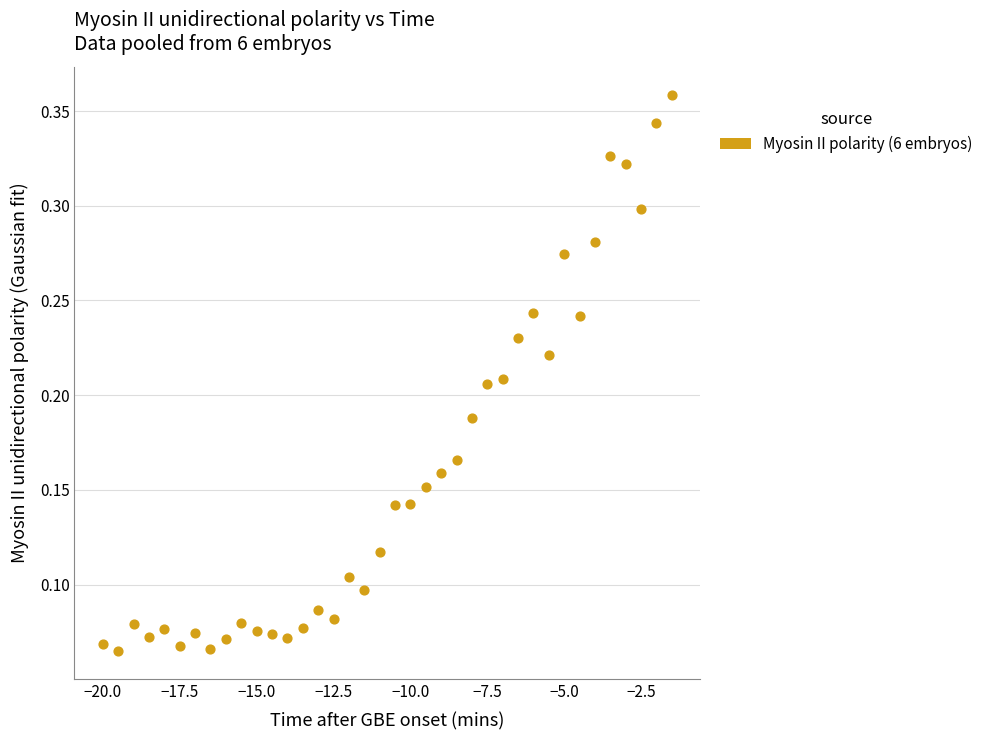

What is the range of X values (max minus min)?

18.5